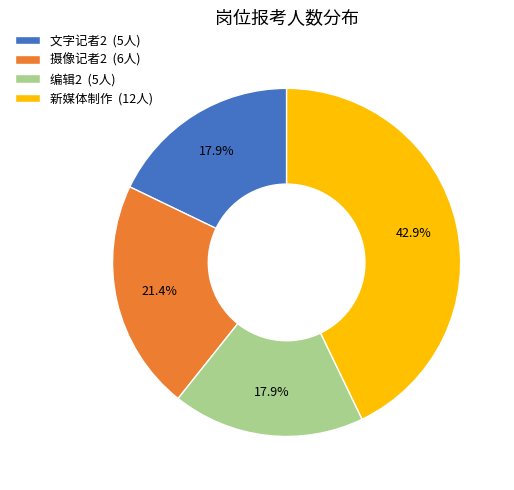

What percentage is the 编辑2 slice, to the nearest percent?

18%